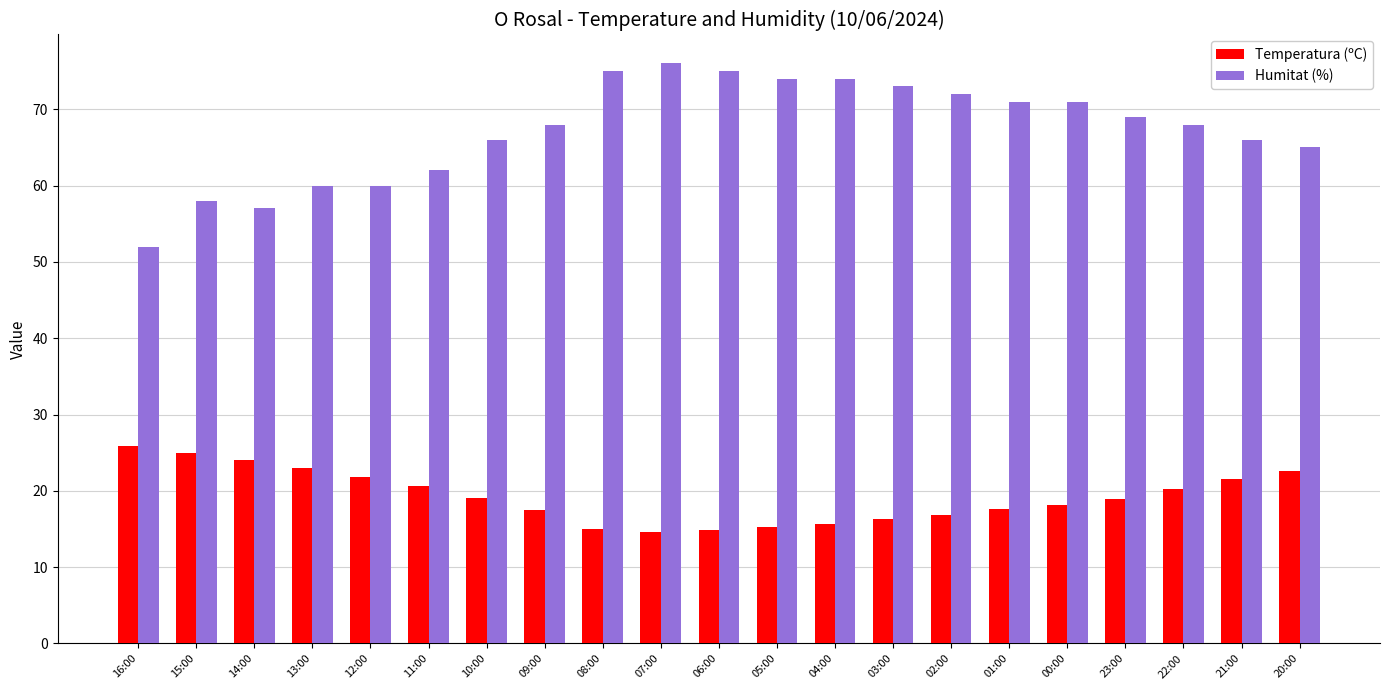

What position from the right is 05:00?

10